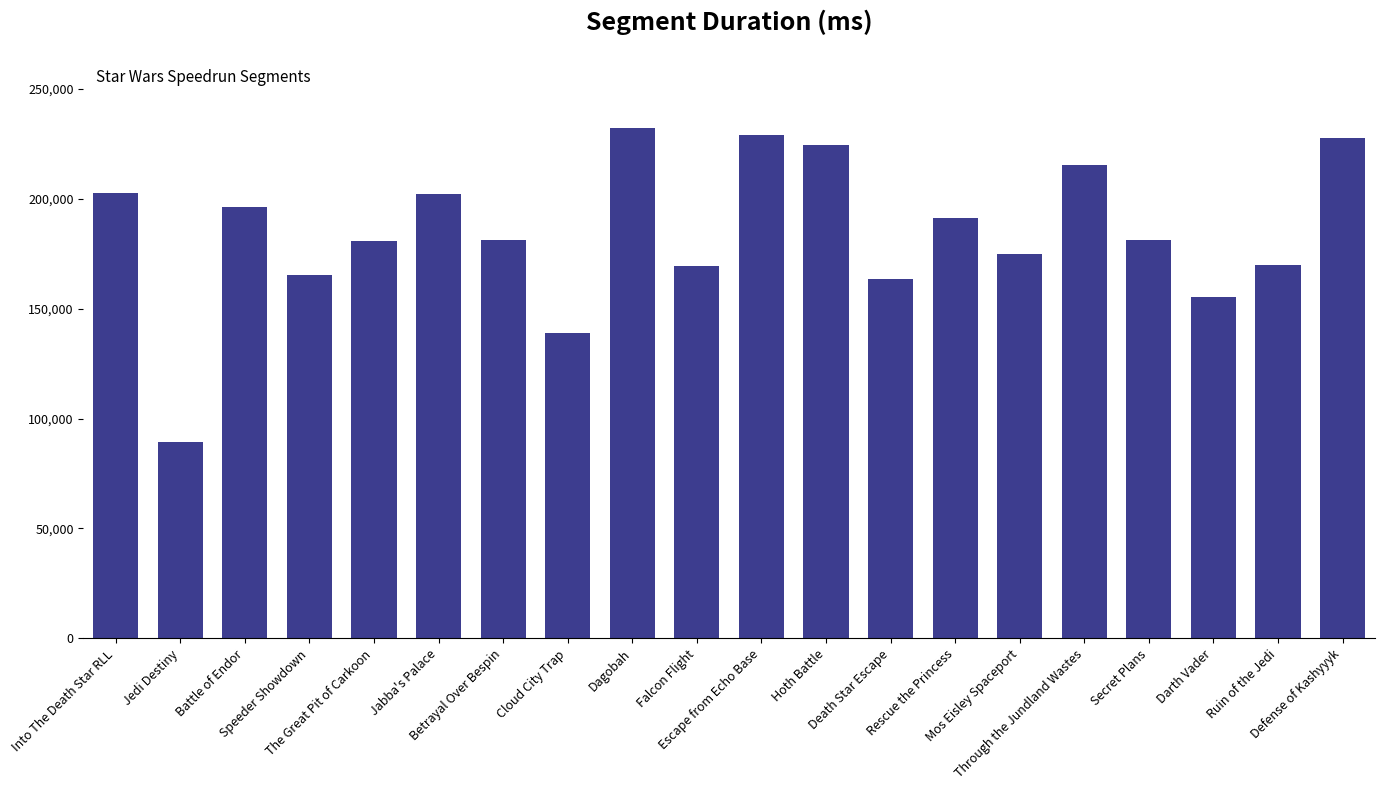

Are the bars grouped side by side (vs. stacked)?

No